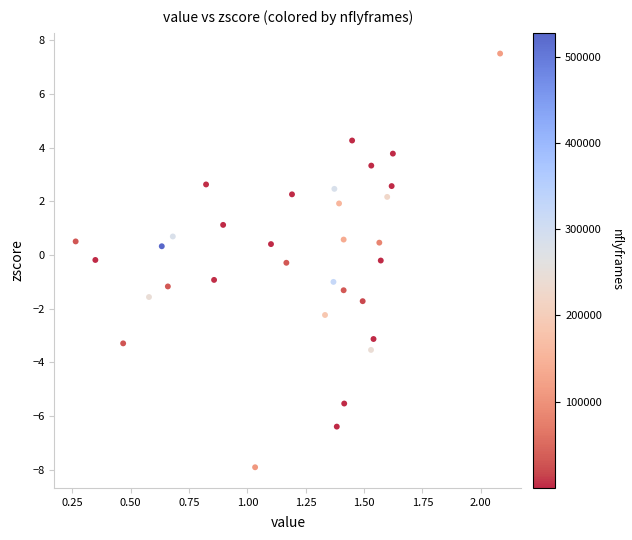

What is the range of Y values (max minus min)?

15.4